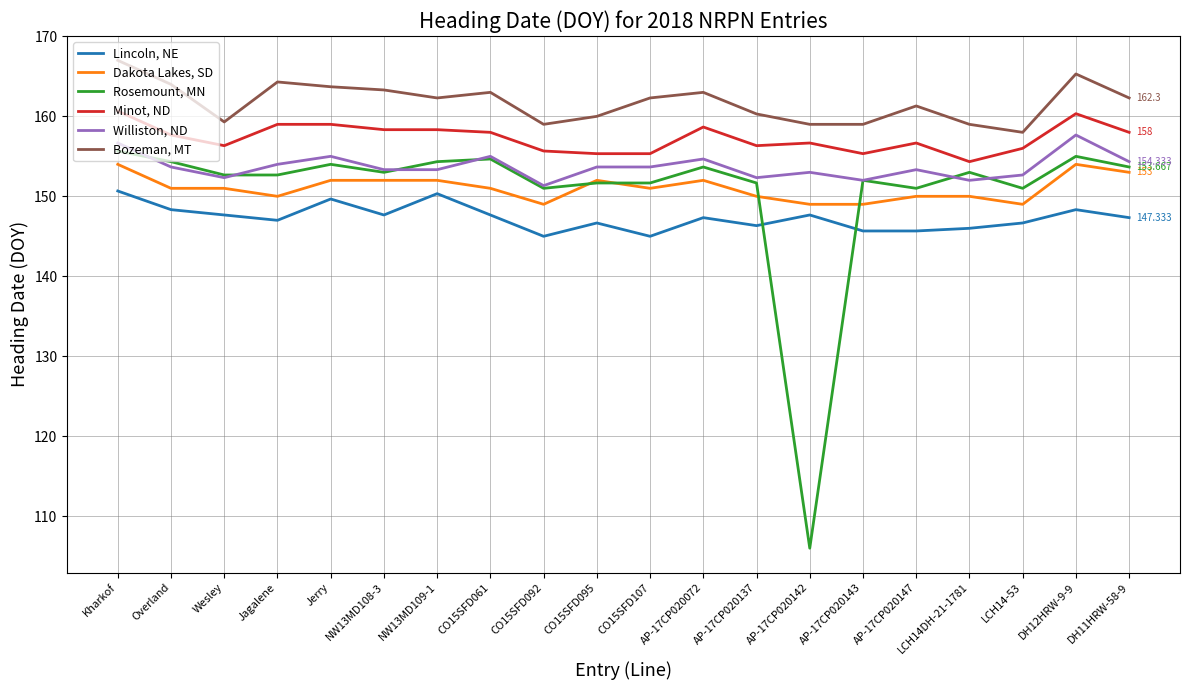

At which category does Lincoln, NE reach its first local valley?

Jagalene